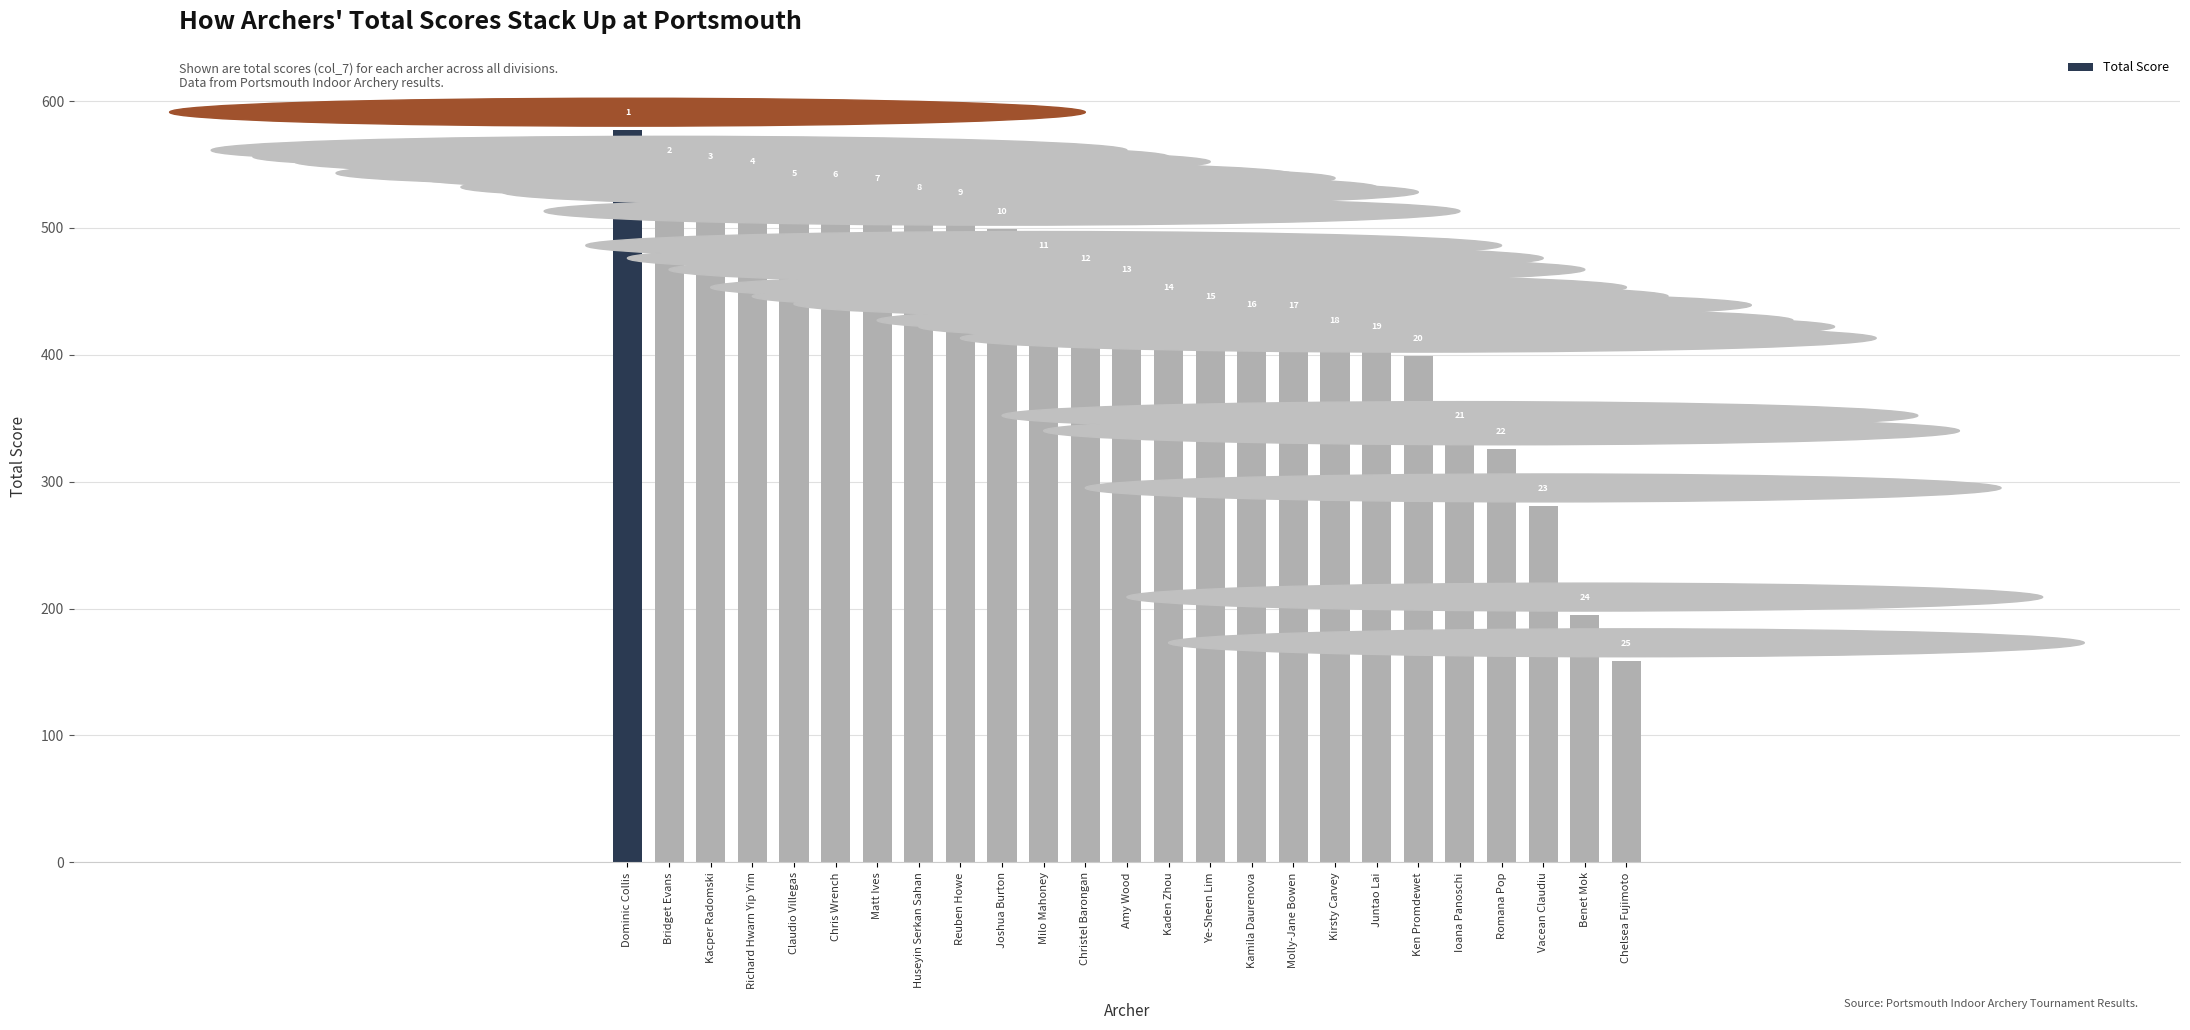

Read the value at Molly-Jane Bowen, to the nearest 10.

420